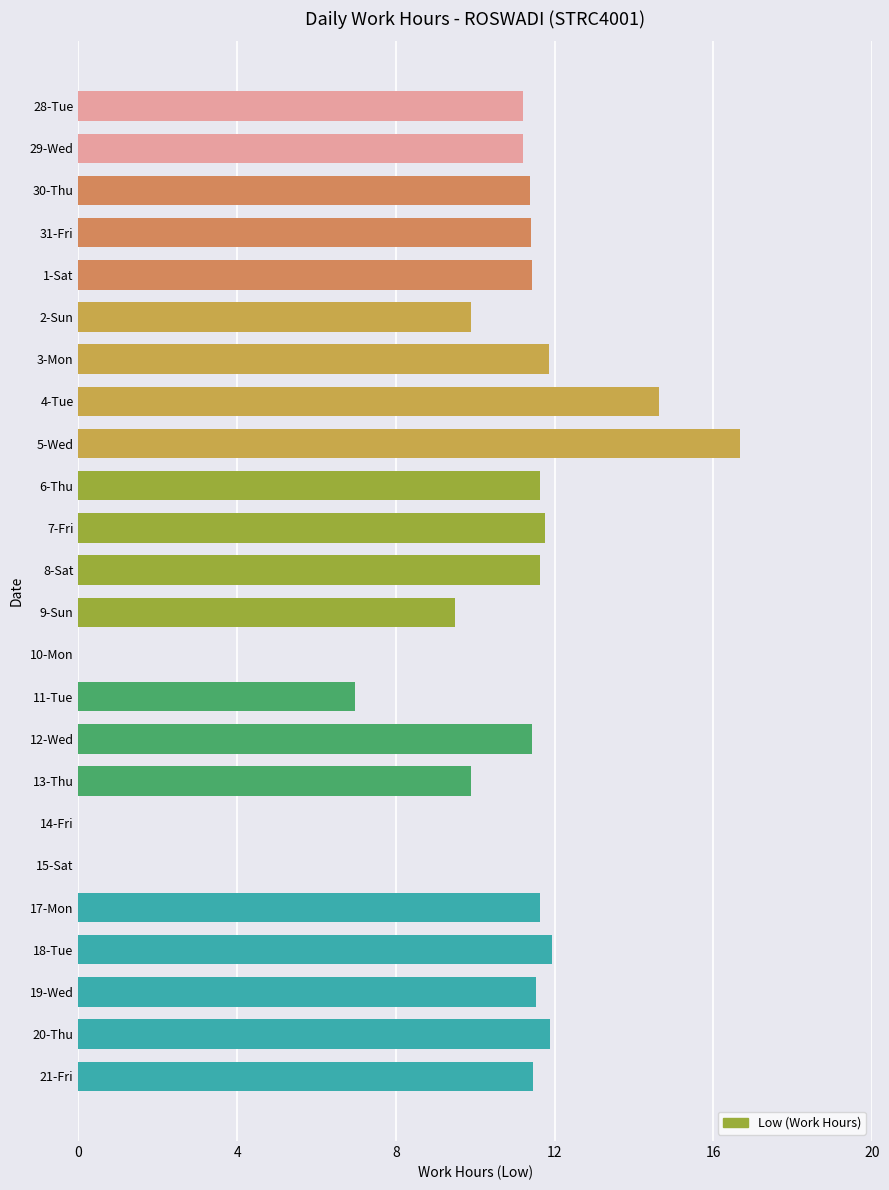

The value at 6-Thu is 15.5. True or false?

False